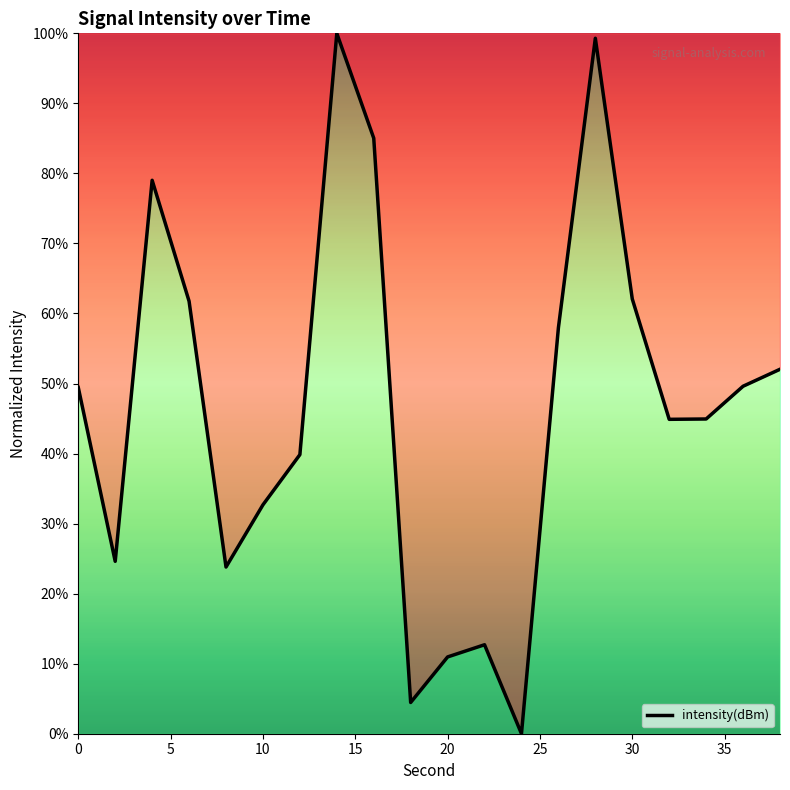

What is the difference between the maximum and minimum values?

100.0